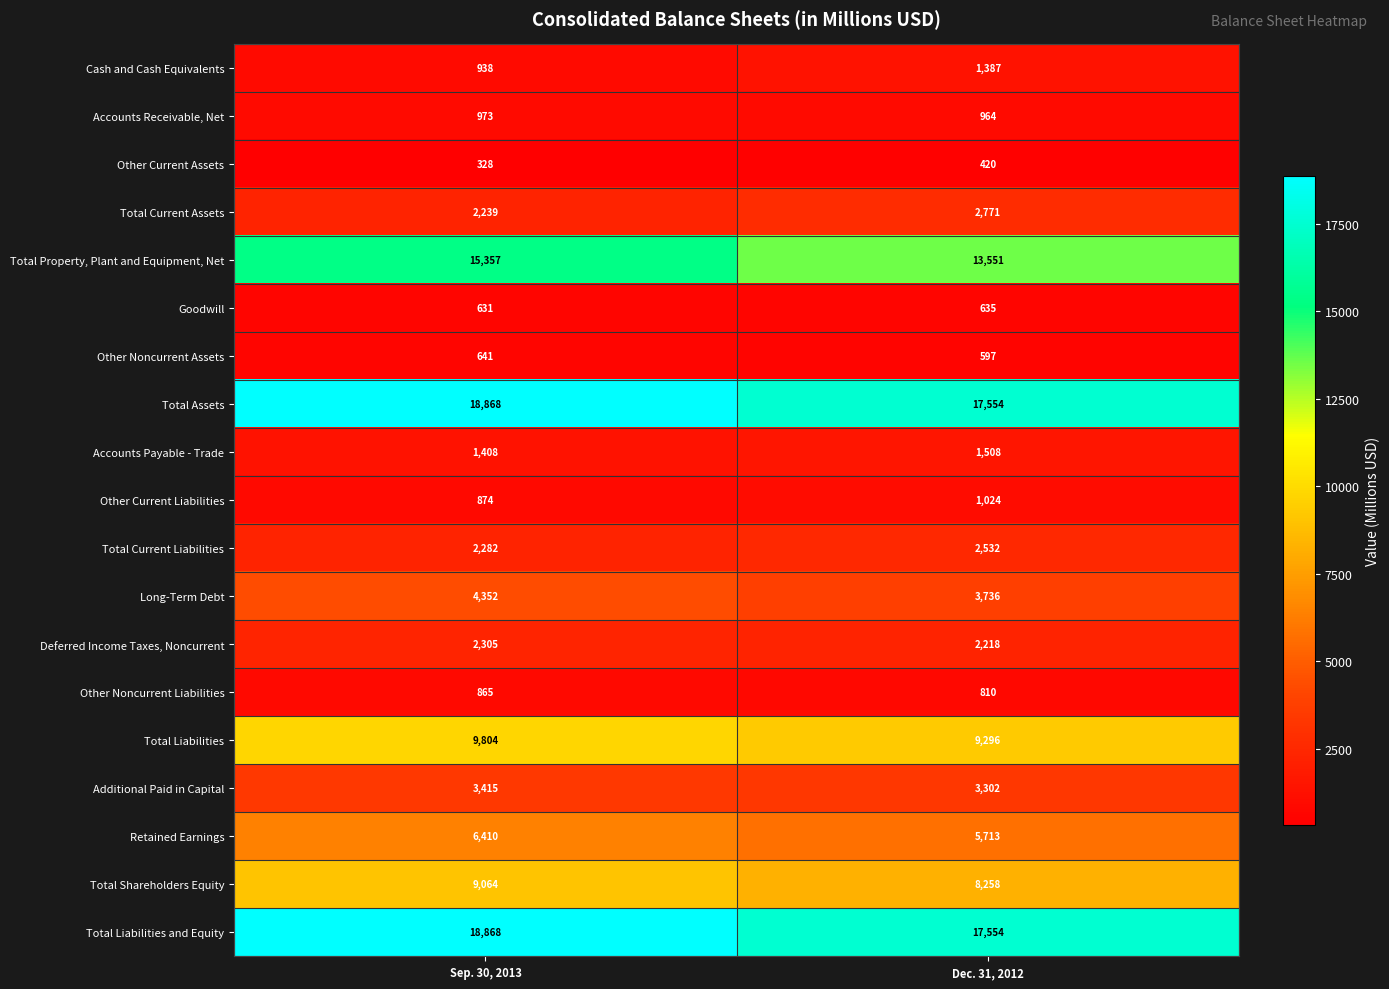

At how many categories does at least one series exceed 15934?

2